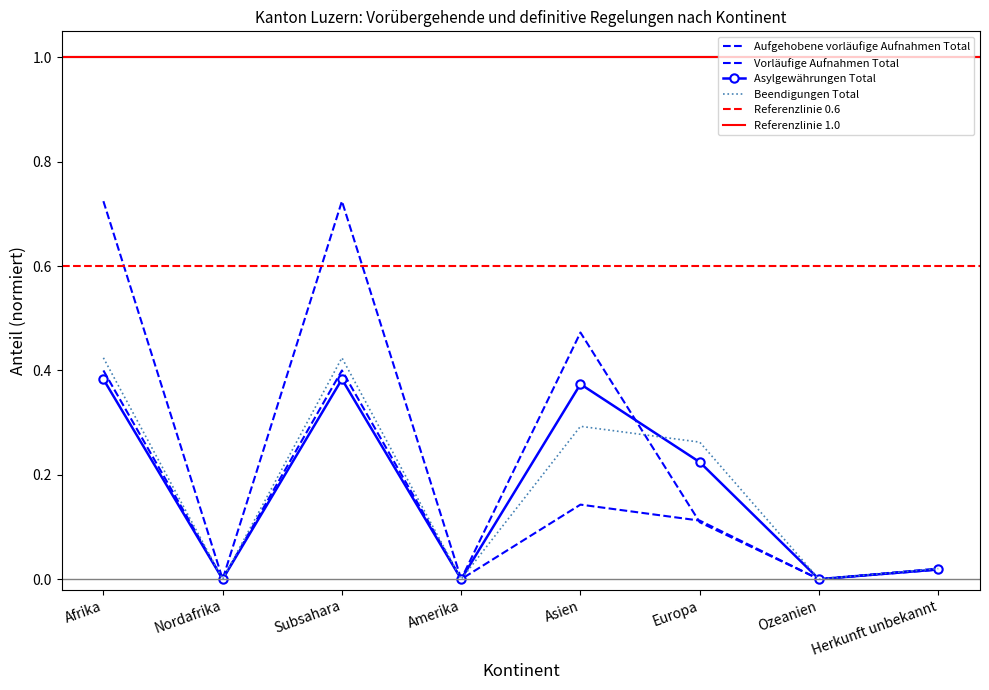

Which series has the largest total across all categories?

Aufgehobene vorläufige Aufnahmen Total